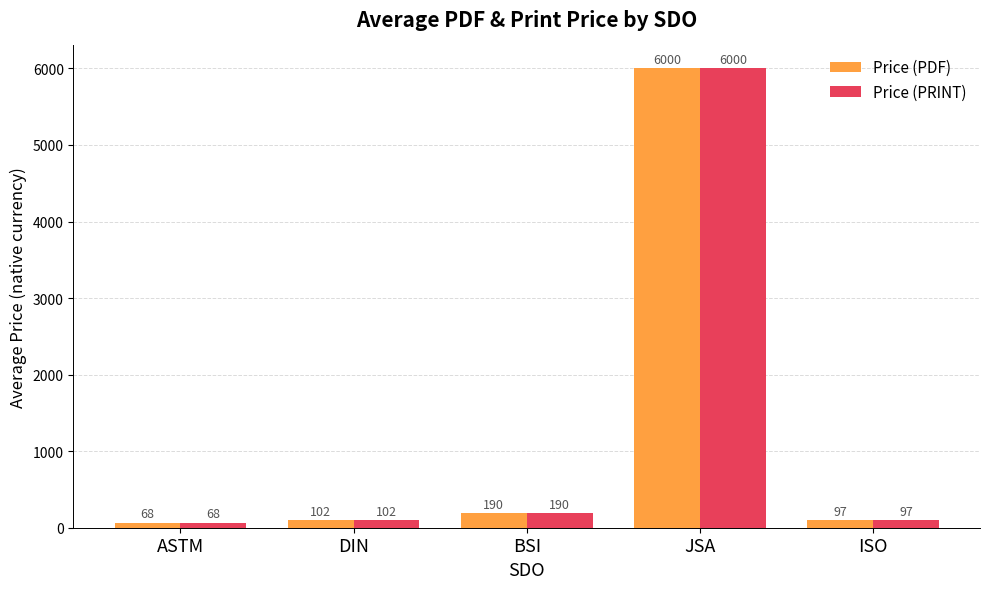

What is the maximum value for Price (PRINT)?

6000.0